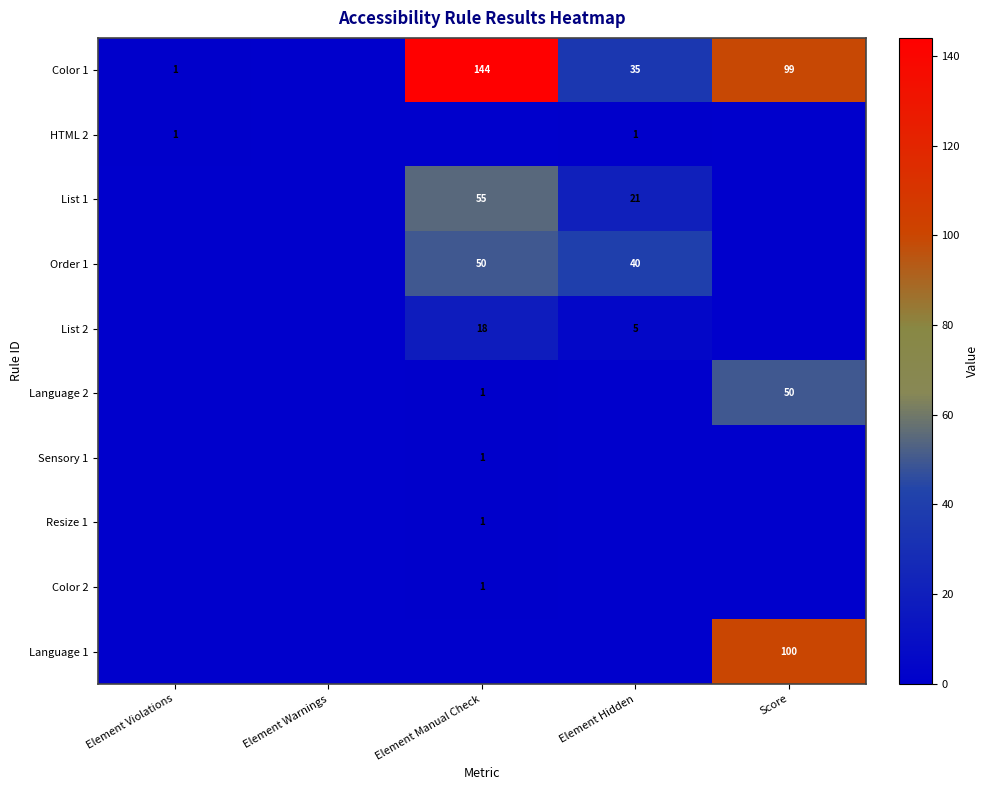

Which has a higher value, Element Violations or Element Warnings?

Element Violations